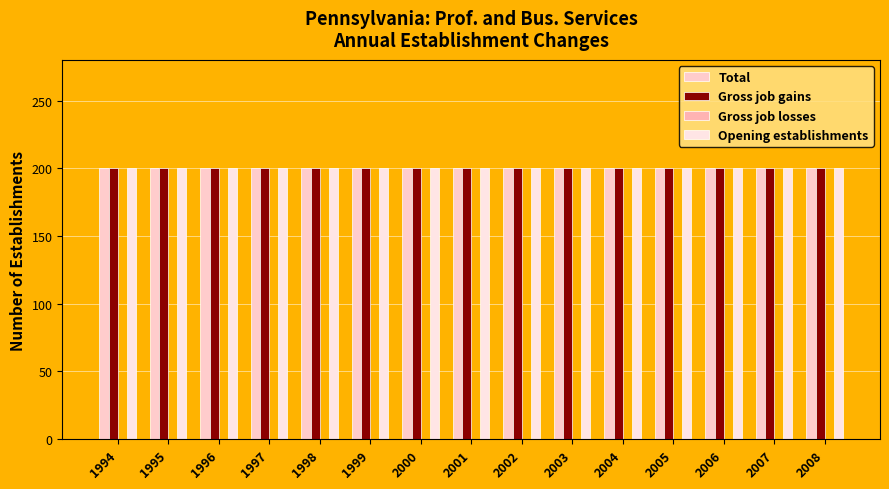

Are the bars horizontal?

No